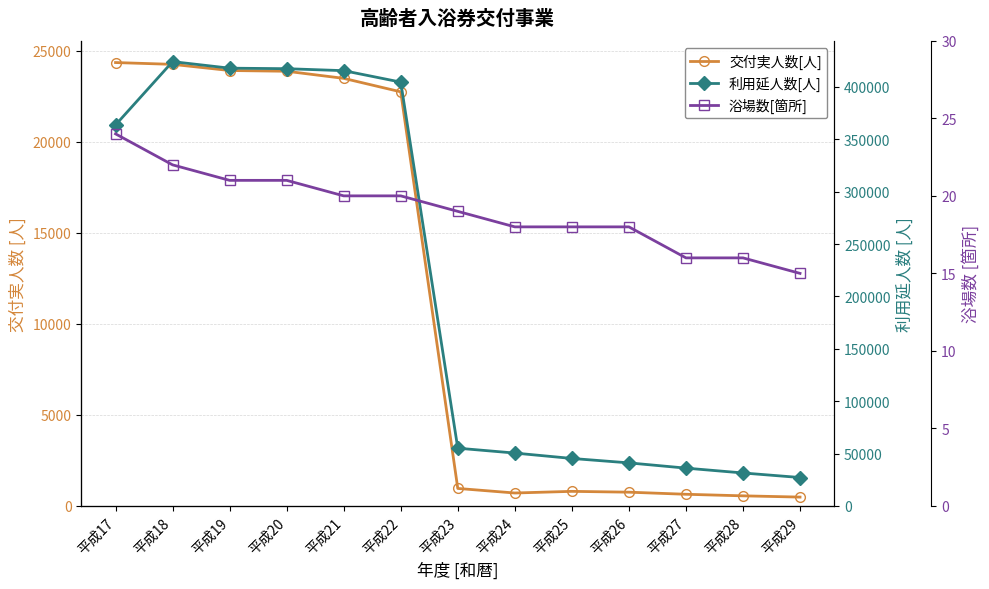

Is it true that 交付実人数[人] equals 15781 at 平成18?

False